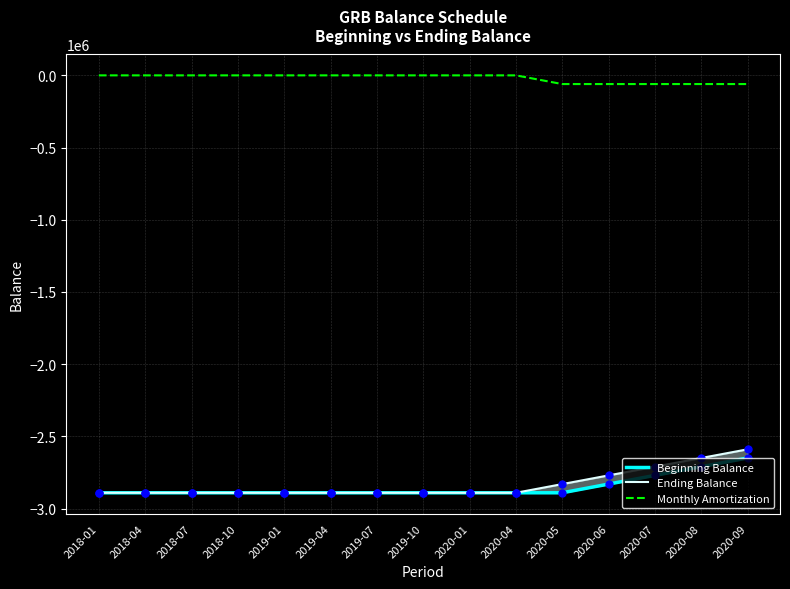

Which series has the widest spread of Y values?

Ending Balance